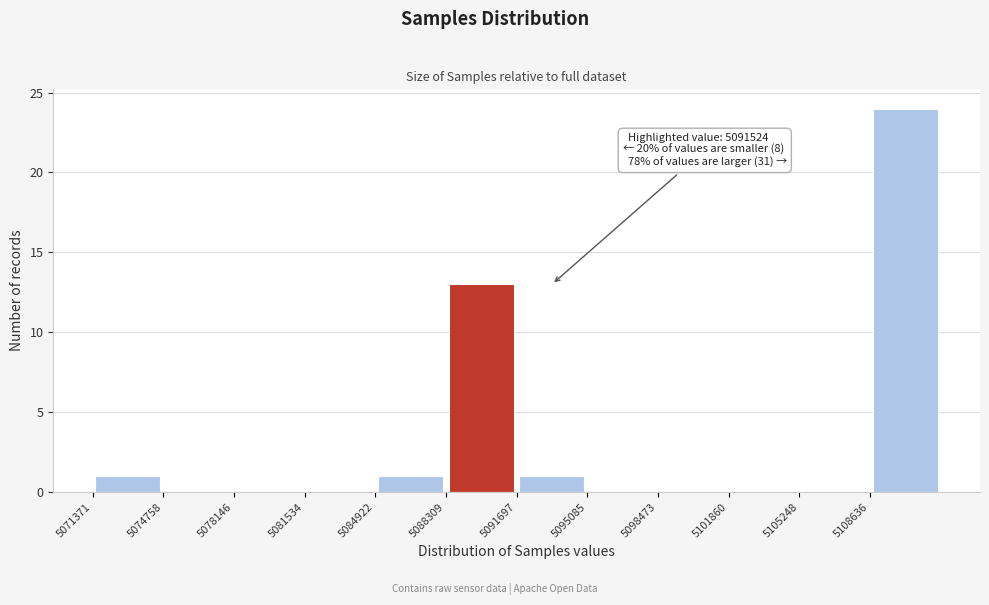

Which range on the x-axis has the tallest bar?

5108500 to 5112000